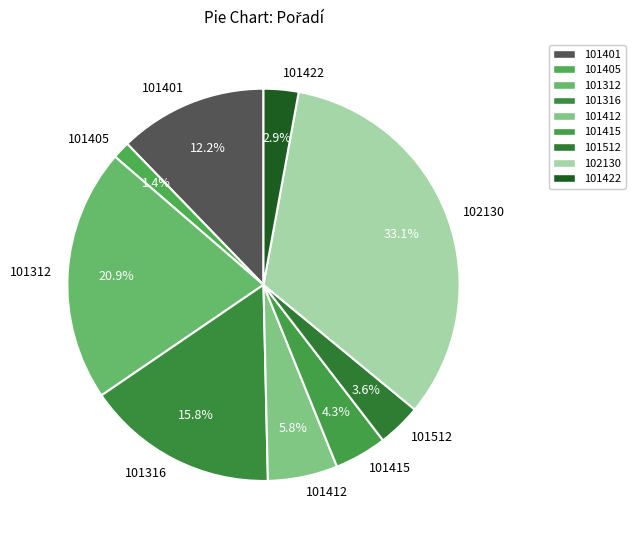

Which category has the biggest portion of the pie?

102130